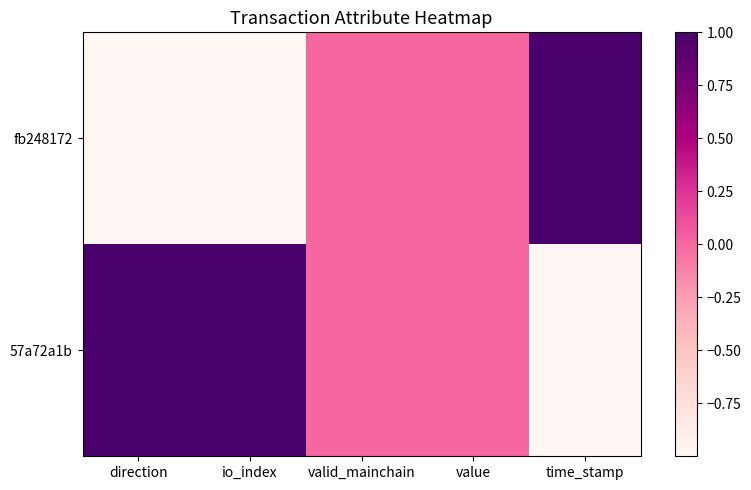

Which series has the widest spread of values?

fb248172